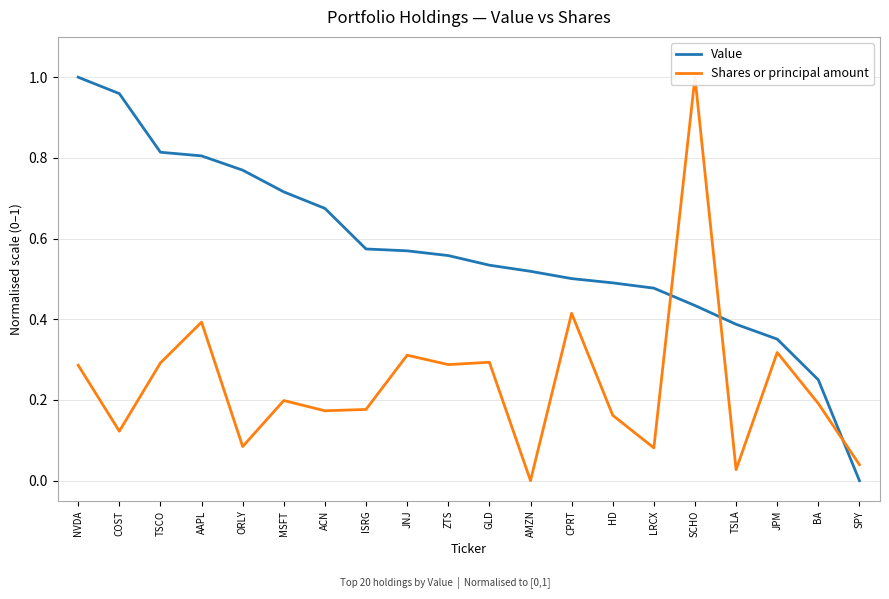

Does the chart have visible grid lines?

Yes